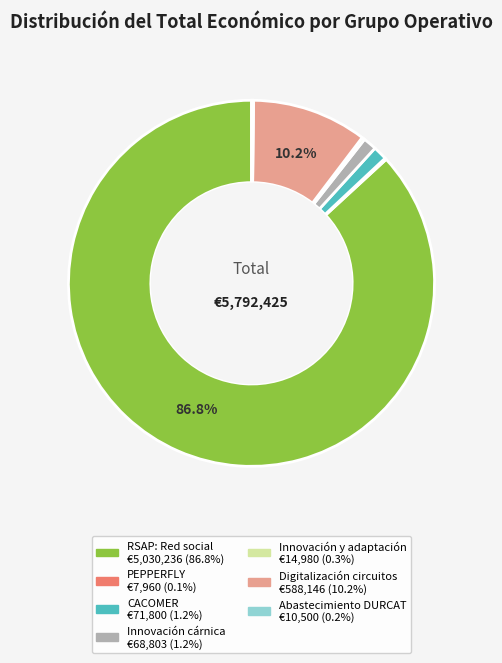

What percentage is the Digitalización circuitos slice, to the nearest percent?

10%